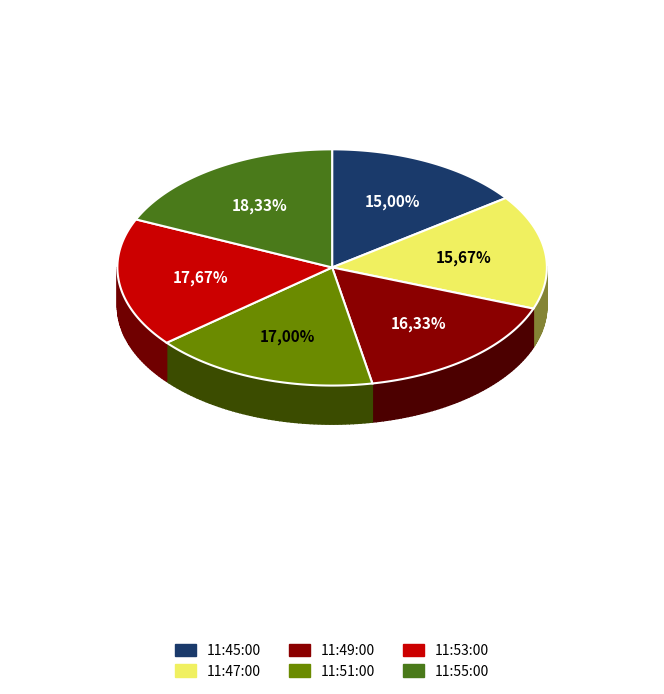

Does 11:47:00 represent more than half of the total?

No